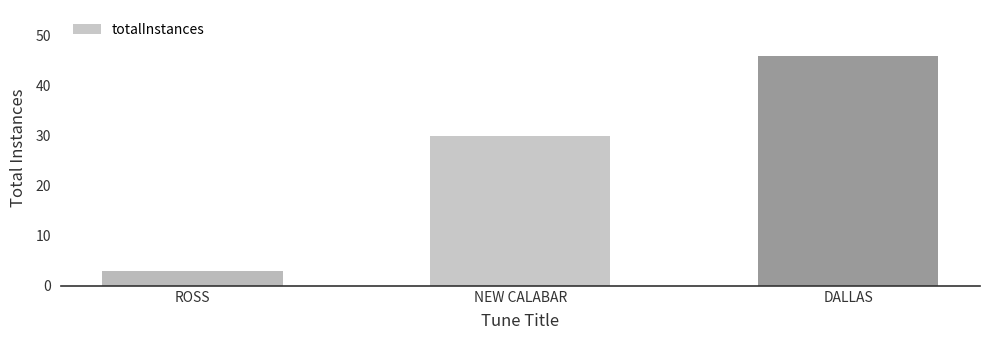

Approximately how many times larger is the value at NEW CALABAR compared to DALLAS?

0.7